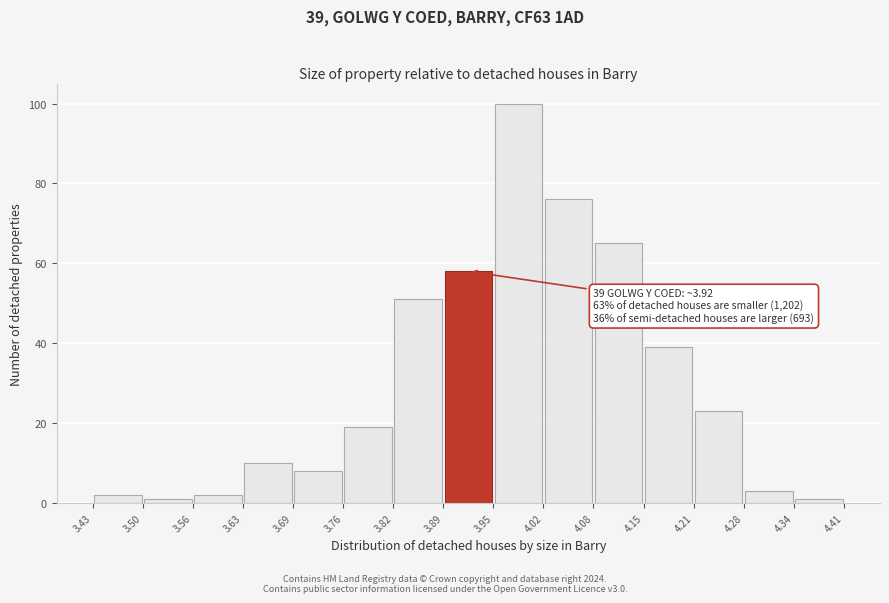

Over which range of the x-axis is the bar tallest?

3.95 to 4.02